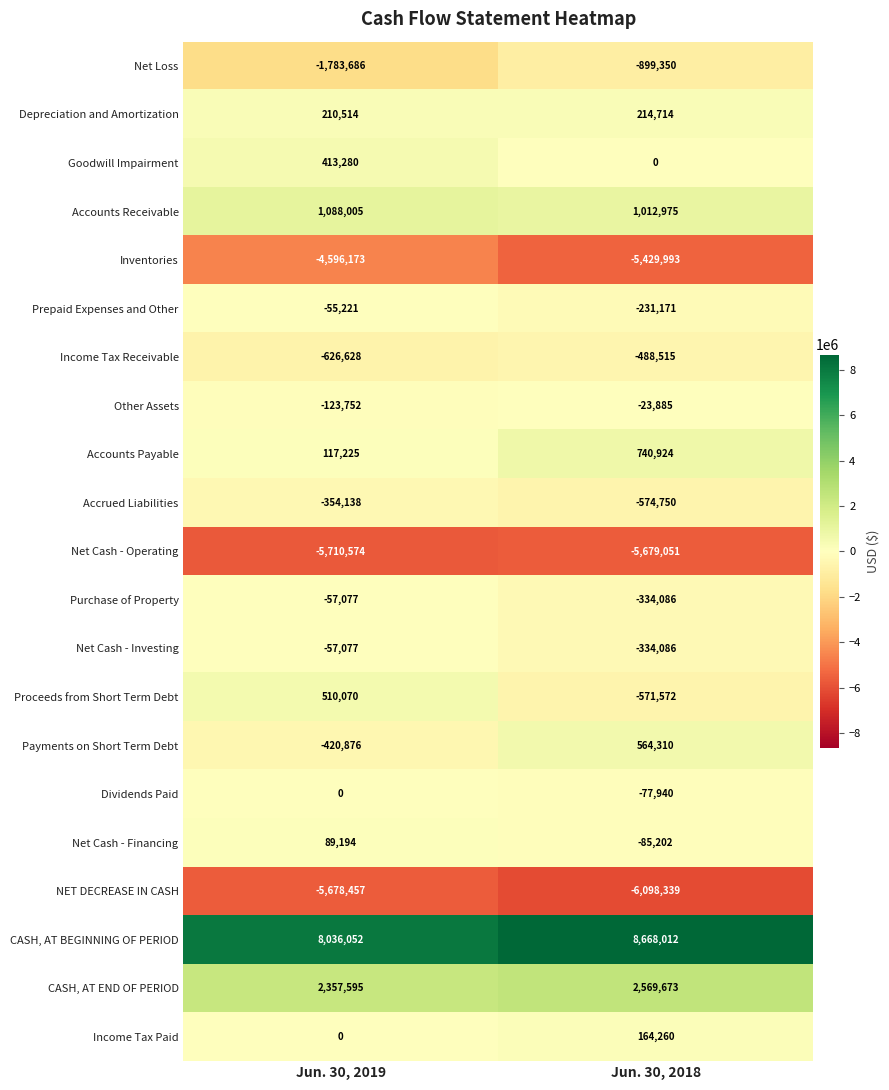

What is the average value of the NET DECREASE IN CASH series?

-5888398